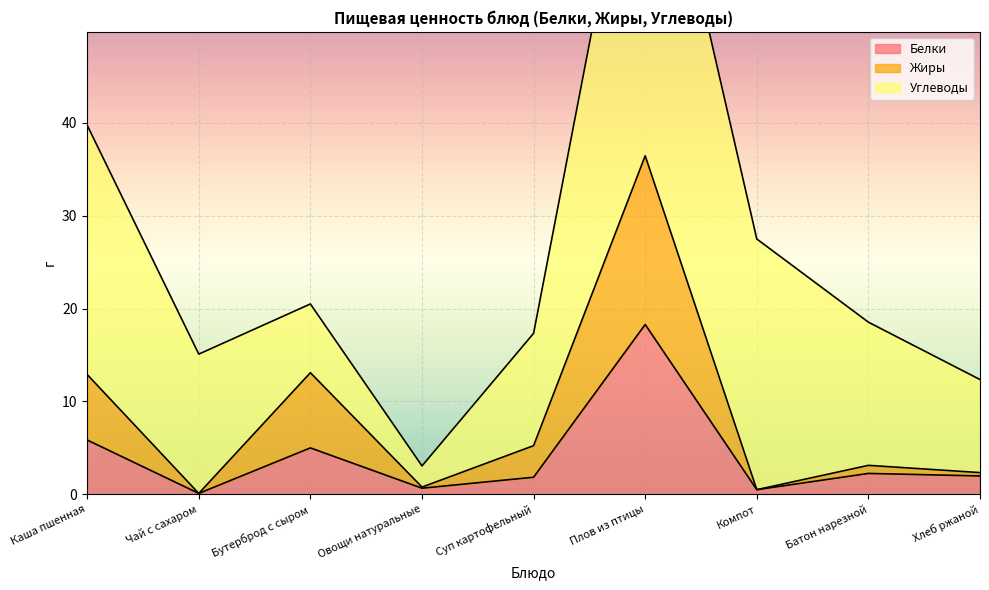

What is the approximate value of Белки at Хлеб ржаной?

2.0